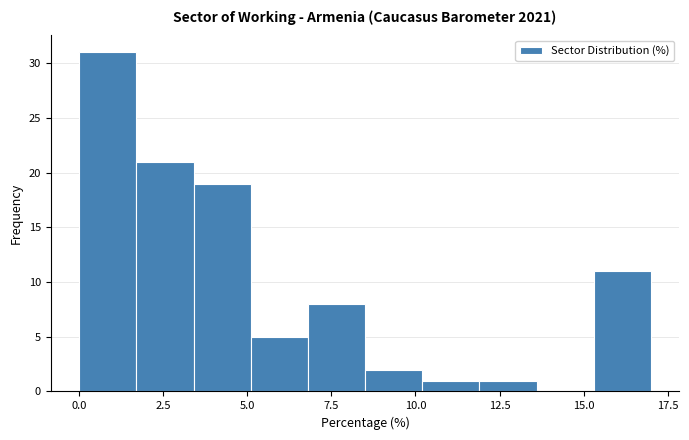

Read against the x-axis, roughly where is the centre of the tallest bar?

1.0